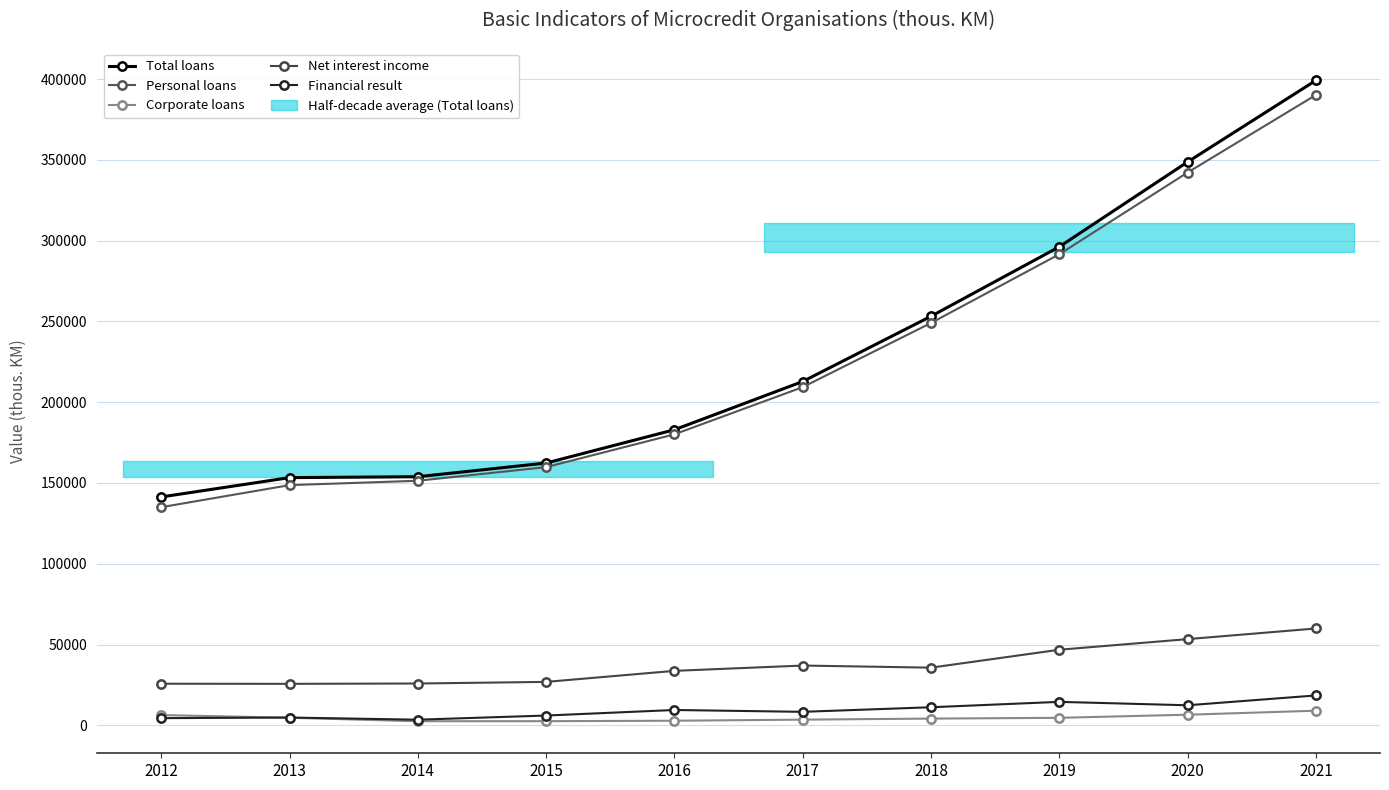

Does the chart have visible grid lines?

Yes